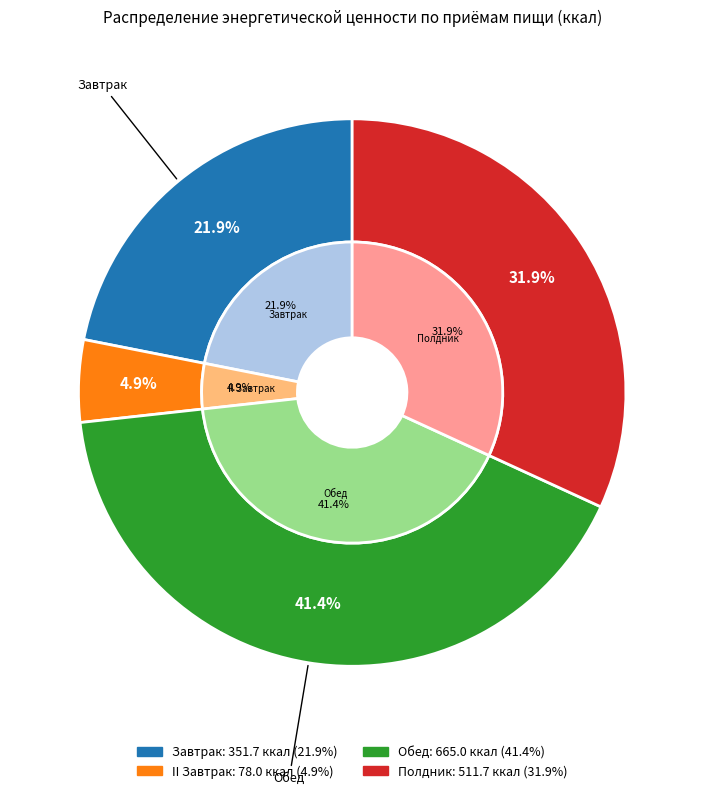

To the nearest percent, what is the average slice percentage?

25%